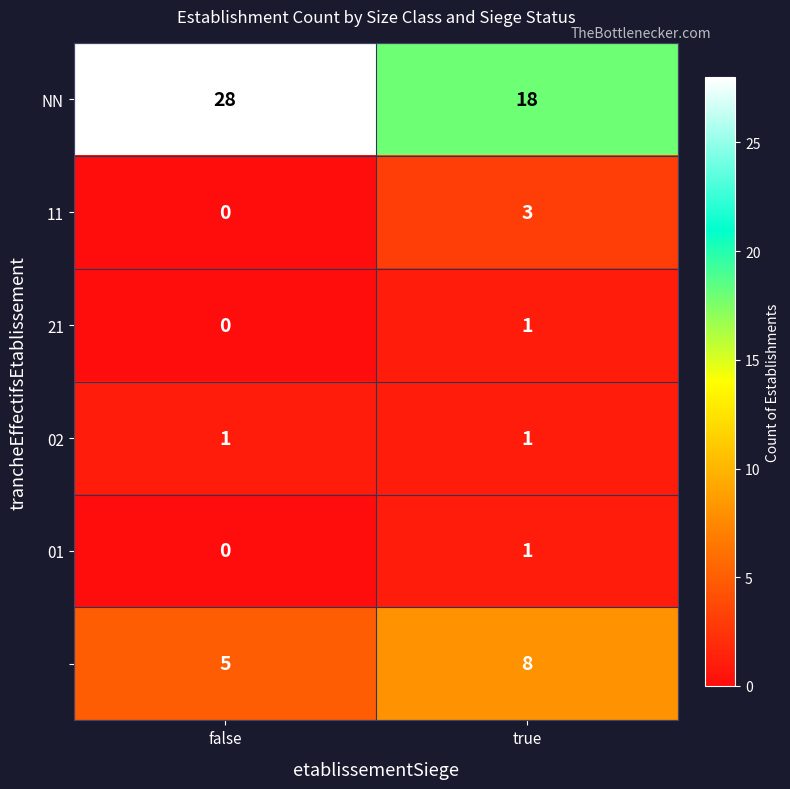

What is the difference between the highest and lowest values at true?

17